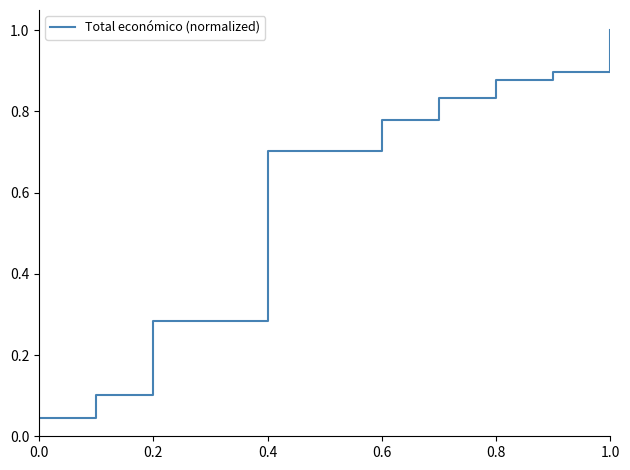

What is the sum of the values at 0.0 and 0.4?

0.3